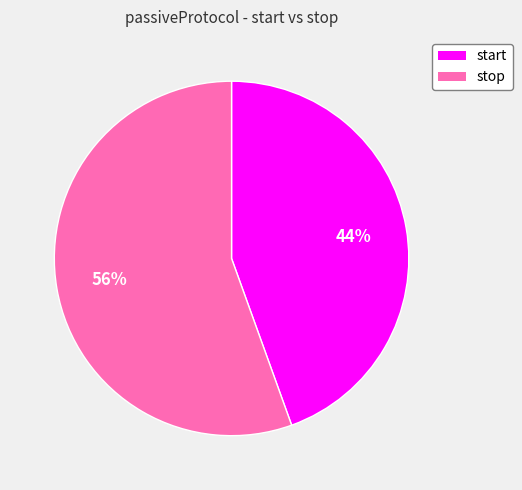

To the nearest percent, what percentage of the pie is stop?

56%